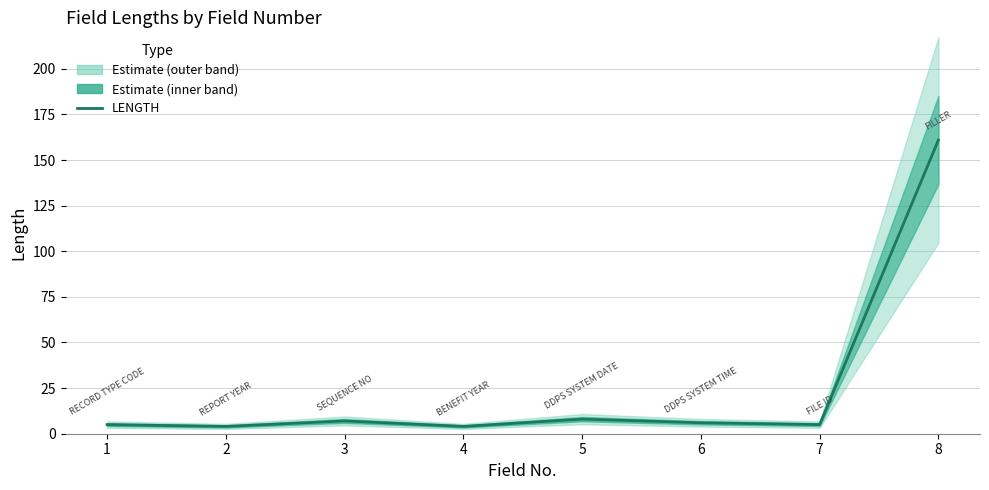

Approximately how many times larger is the value at 6 compared to 2?

1.5